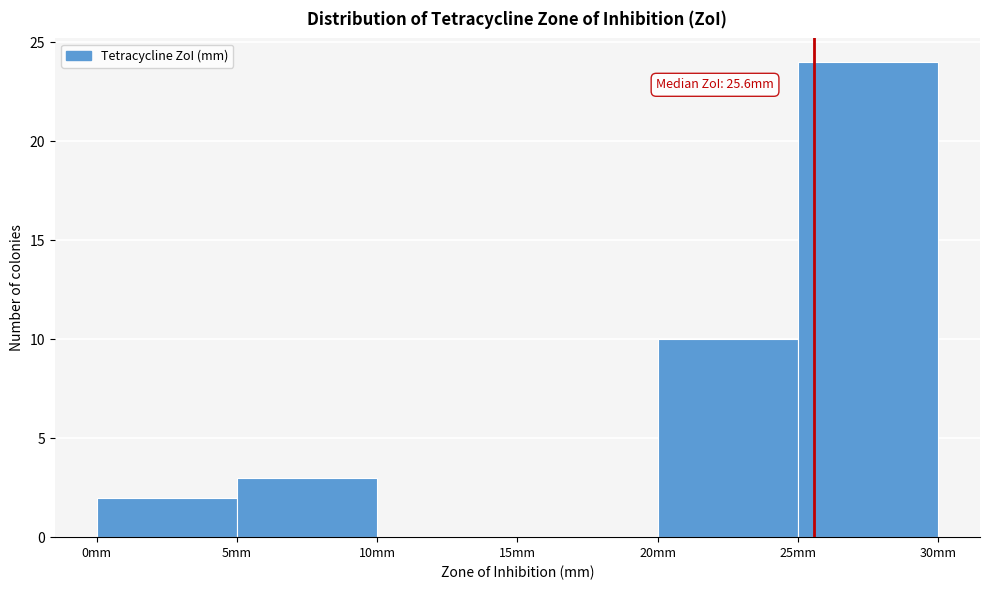

Which range on the x-axis has the tallest bar?

25 to 30